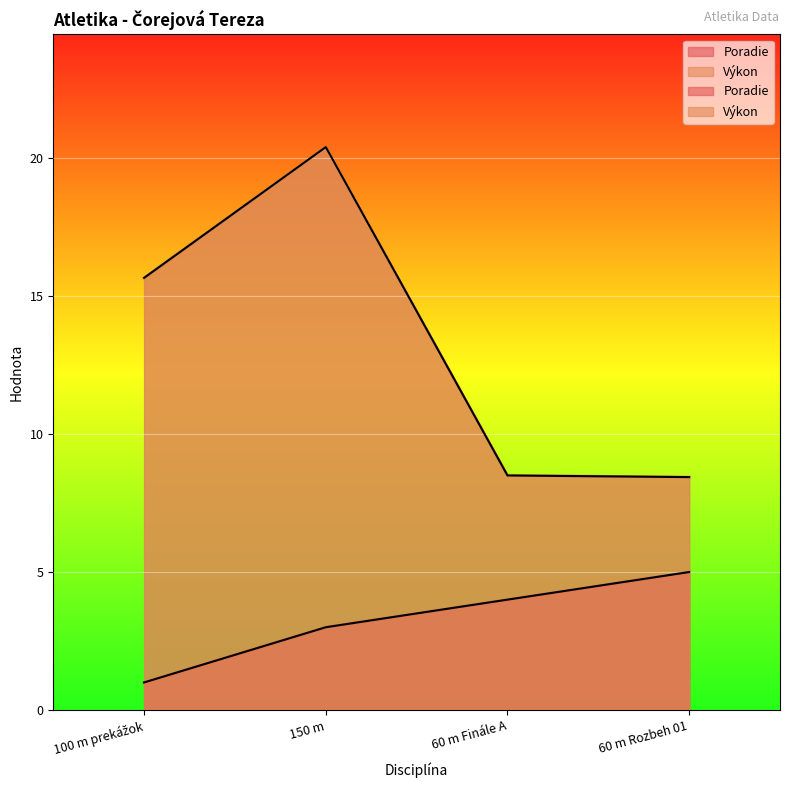

How many distinct data groups are displayed?

2